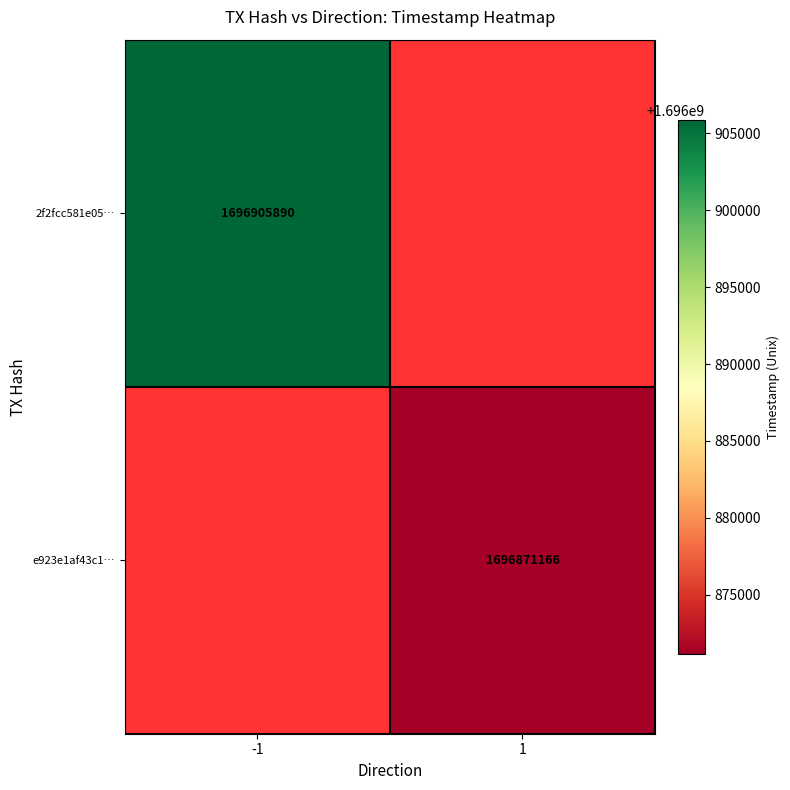

True or false: 2f2fcc581e05… has a value of 720541048 at -1.

False